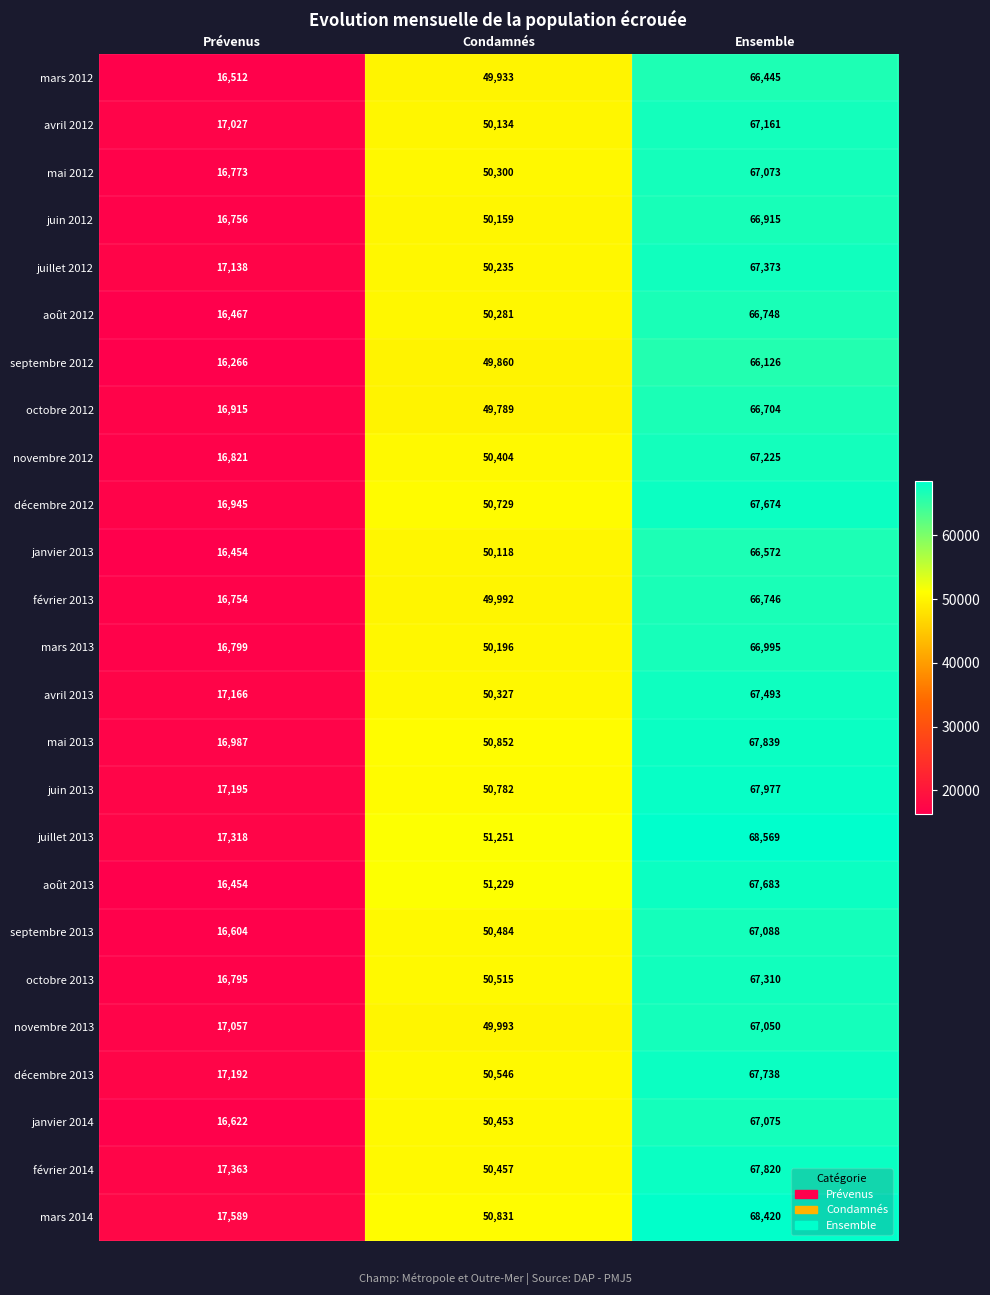

Which series has the largest range (max minus min)?

juillet 2013